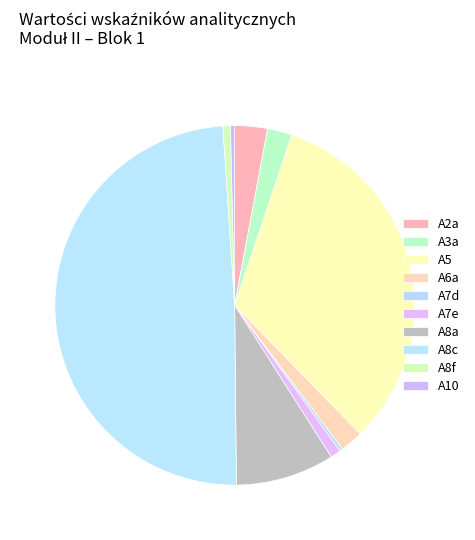

What is the total percentage of A7d and A6a?

2.3%